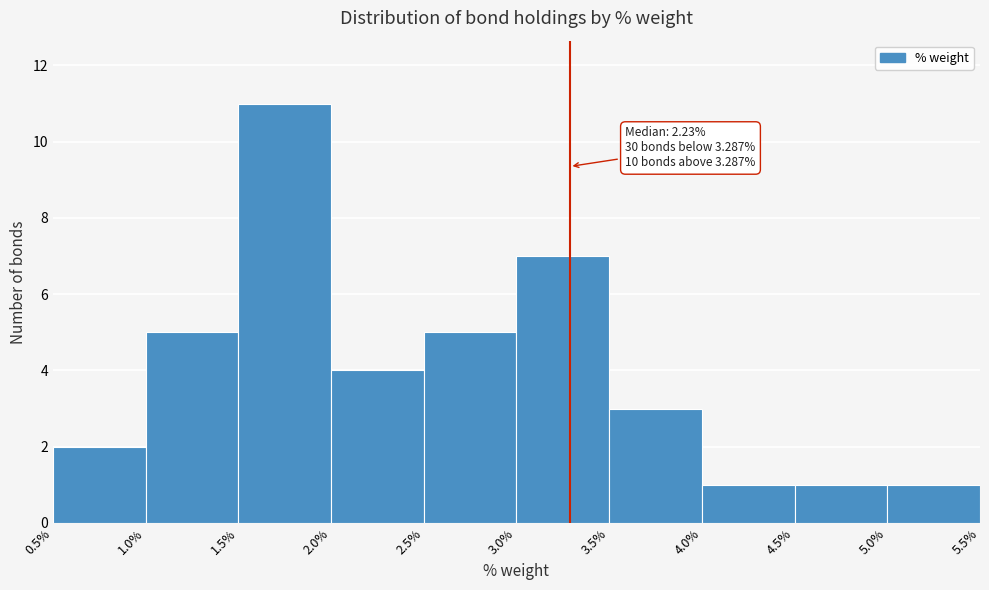

Which range on the x-axis has the tallest bar?

1.5% to 2.0%